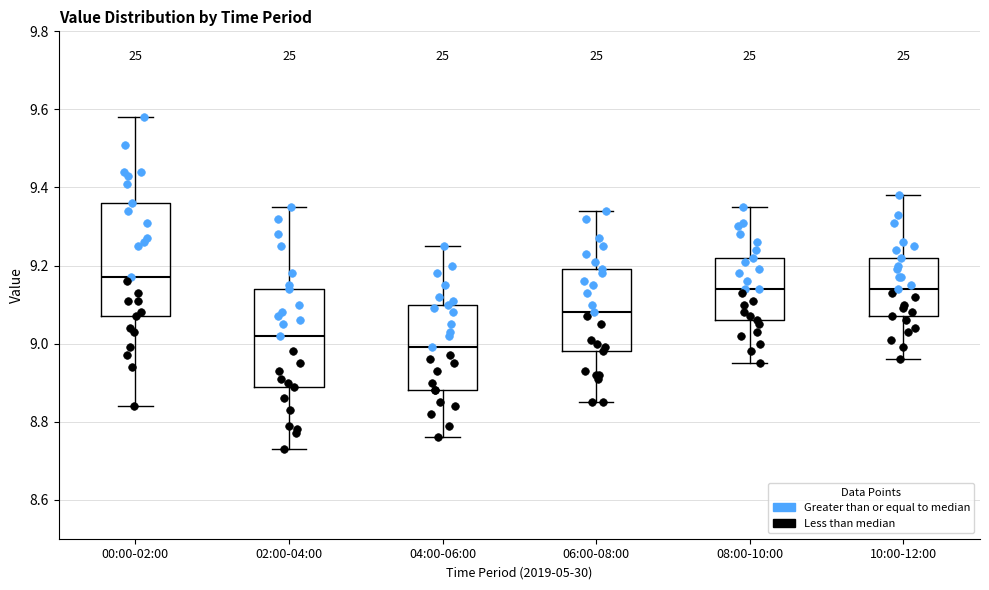

Where does the median line of the box for 02:00-04:00 sit on the y-axis? The values are not printed on the chart, so give them approximately, as read against the axis.

9.02